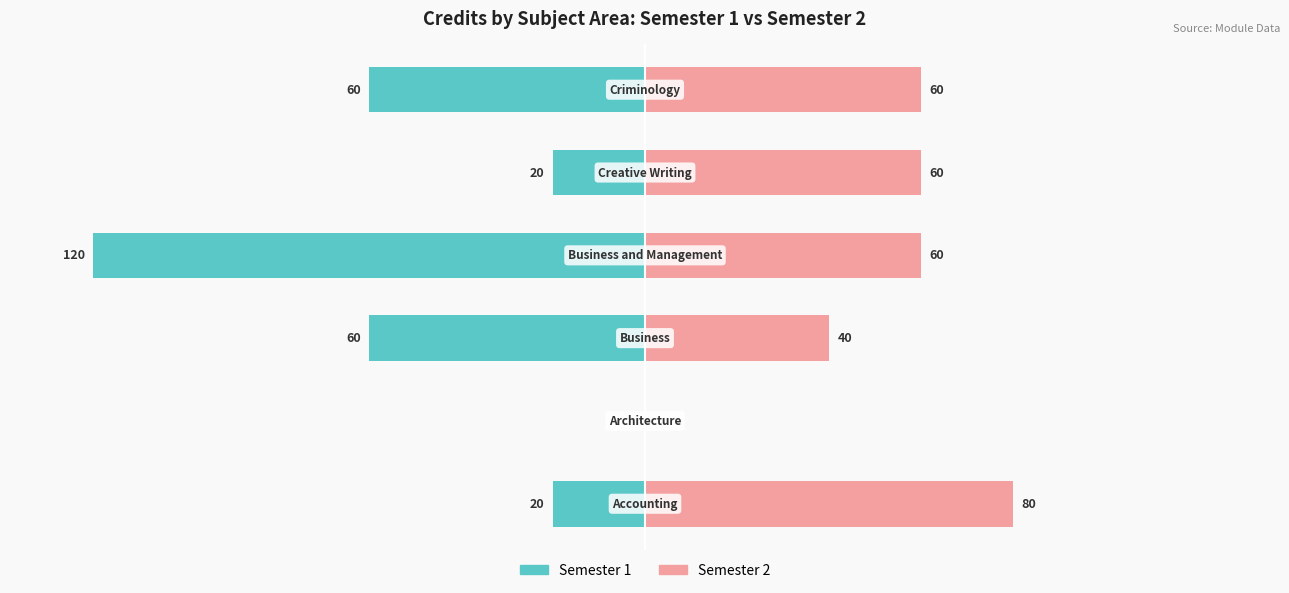

Count the number of data series in this chart.

2